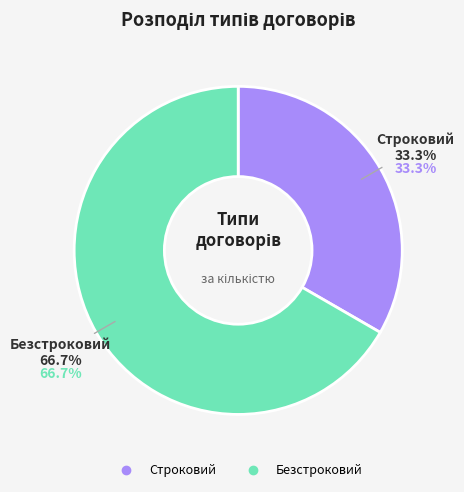

Is Строковий the majority of the pie?

No